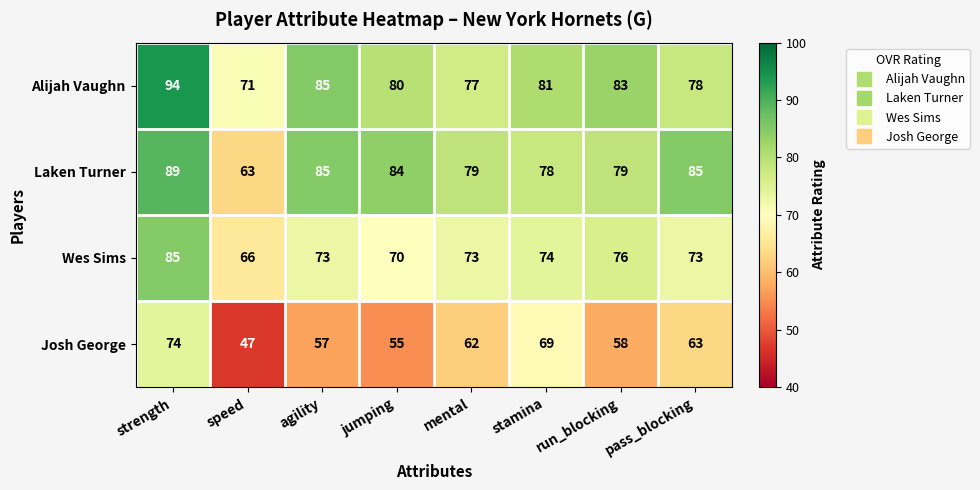

Which series has the largest total across all categories?

Alijah Vaughn